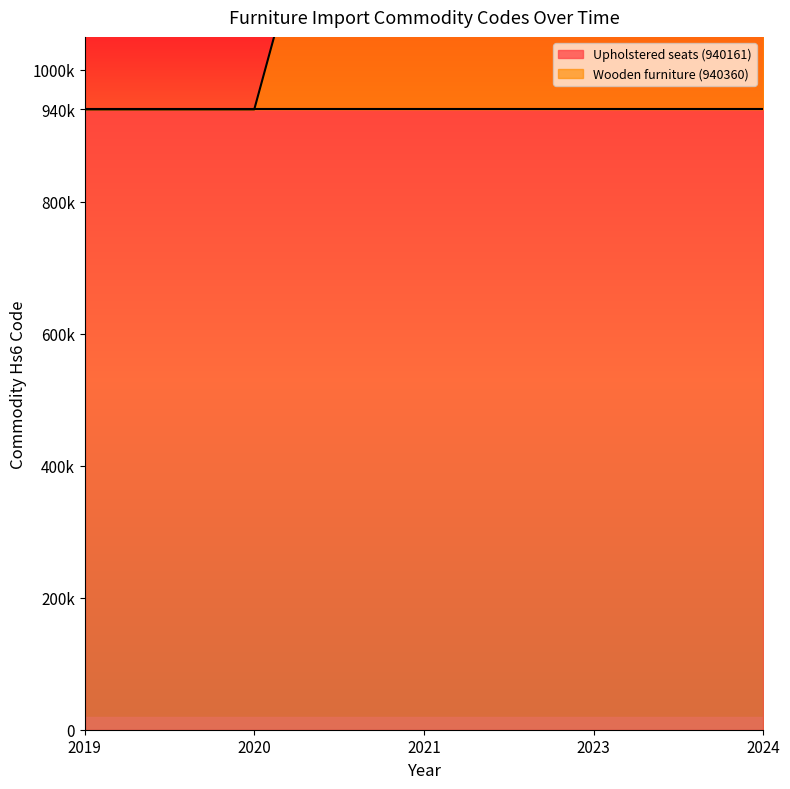

Where is the data nearest to the value 1410341?

2019